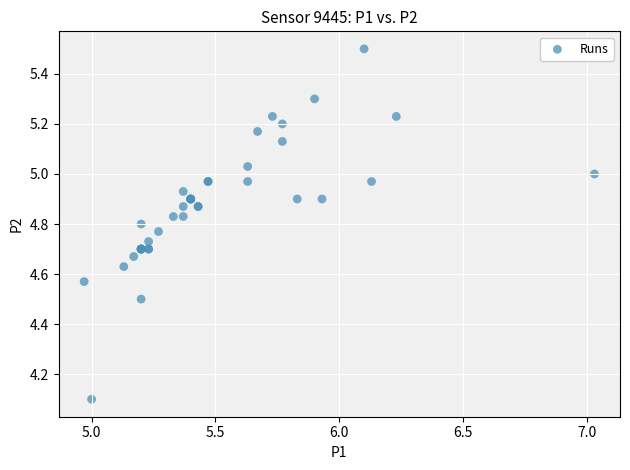

What Y value in the scatter plot is closest to 4?

4.1